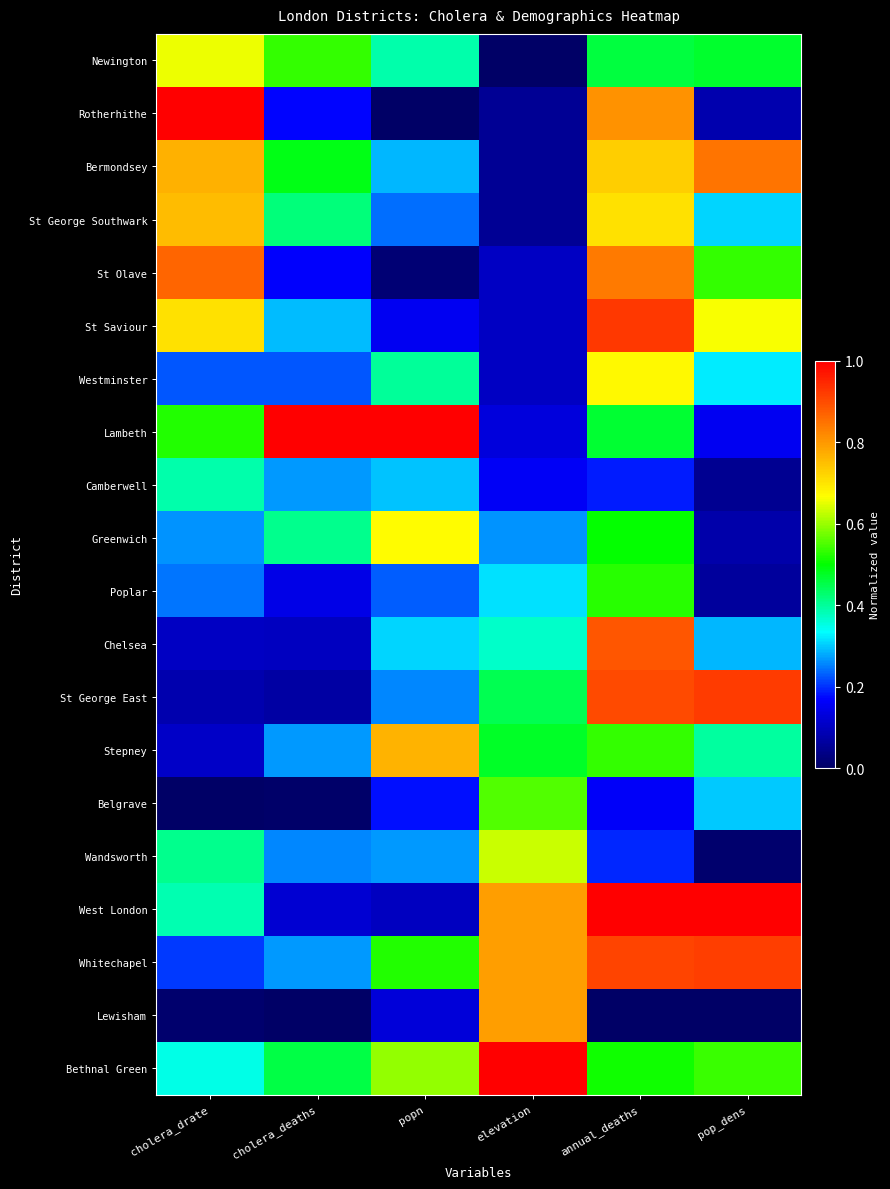

Reading right to left, transcribe all the data shown in this chart.

Newington: pop_dens=0.5	annual_deaths=0.5	elevation=0.0	popn=0.4	cholera_deaths=0.5	cholera_drate=0.7
Rotherhithe: pop_dens=0.1	annual_deaths=0.8	elevation=0.1	popn=0.0	cholera_deaths=0.2	cholera_drate=1.0
Bermondsey: pop_dens=0.8	annual_deaths=0.7	elevation=0.1	popn=0.3	cholera_deaths=0.5	cholera_drate=0.8
St George Southwark: pop_dens=0.3	annual_deaths=0.7	elevation=0.1	popn=0.2	cholera_deaths=0.4	cholera_drate=0.8
St Olave: pop_dens=0.5	annual_deaths=0.8	elevation=0.1	popn=0.0	cholera_deaths=0.2	cholera_drate=0.9
St Saviour: pop_dens=0.7	annual_deaths=0.9	elevation=0.1	popn=0.2	cholera_deaths=0.3	cholera_drate=0.7
Westminster: pop_dens=0.3	annual_deaths=0.7	elevation=0.1	popn=0.4	cholera_deaths=0.2	cholera_drate=0.2
Lambeth: pop_dens=0.2	annual_deaths=0.5	elevation=0.1	popn=1.0	cholera_deaths=1.0	cholera_drate=0.5
Camberwell: pop_dens=0.0	annual_deaths=0.2	elevation=0.2	popn=0.3	cholera_deaths=0.3	cholera_drate=0.4
Greenwich: pop_dens=0.1	annual_deaths=0.5	elevation=0.3	popn=0.7	cholera_deaths=0.4	cholera_drate=0.3
Poplar: pop_dens=0.1	annual_deaths=0.5	elevation=0.3	popn=0.2	cholera_deaths=0.1	cholera_drate=0.2
Chelsea: pop_dens=0.3	annual_deaths=0.9	elevation=0.4	popn=0.3	cholera_deaths=0.1	cholera_drate=0.1
St George East: pop_dens=0.9	annual_deaths=0.9	elevation=0.4	popn=0.3	cholera_deaths=0.1	cholera_drate=0.1
Stepney: pop_dens=0.4	annual_deaths=0.5	elevation=0.5	popn=0.8	cholera_deaths=0.3	cholera_drate=0.1
Belgrave: pop_dens=0.3	annual_deaths=0.2	elevation=0.6	popn=0.2	cholera_deaths=0.0	cholera_drate=0.0
Wandsworth: pop_dens=0.0	annual_deaths=0.2	elevation=0.6	popn=0.3	cholera_deaths=0.3	cholera_drate=0.4
West London: pop_dens=1.0	annual_deaths=1.0	elevation=0.8	popn=0.1	cholera_deaths=0.1	cholera_drate=0.4
Whitechapel: pop_dens=0.9	annual_deaths=0.9	elevation=0.8	popn=0.5	cholera_deaths=0.3	cholera_drate=0.2
Lewisham: pop_dens=0.0	annual_deaths=0.0	elevation=0.8	popn=0.1	cholera_deaths=0.0	cholera_drate=0.0
Bethnal Green: pop_dens=0.5	annual_deaths=0.5	elevation=1.0	popn=0.6	cholera_deaths=0.5	cholera_drate=0.4